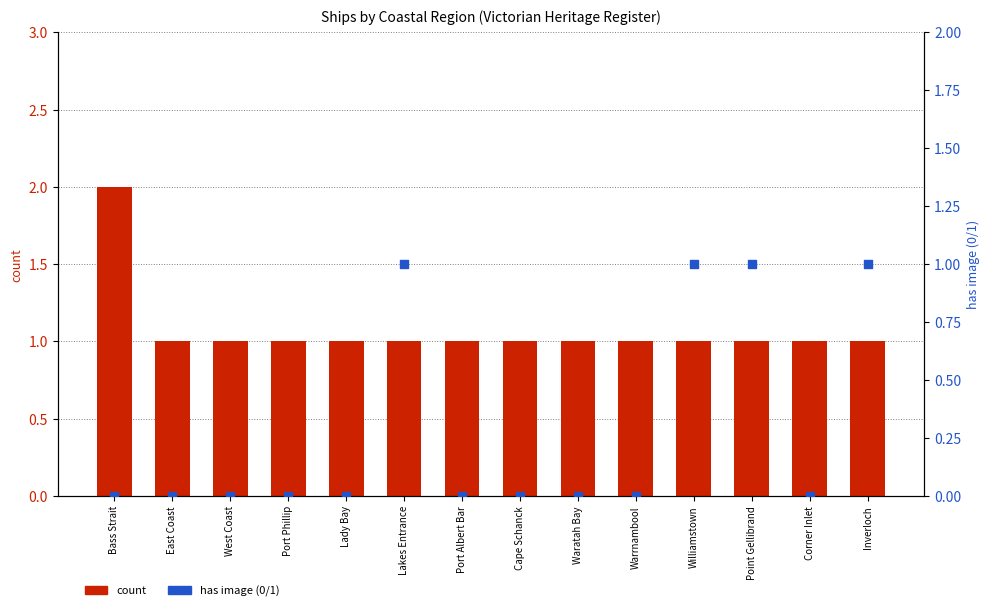

Which series has the largest total across all categories?

count